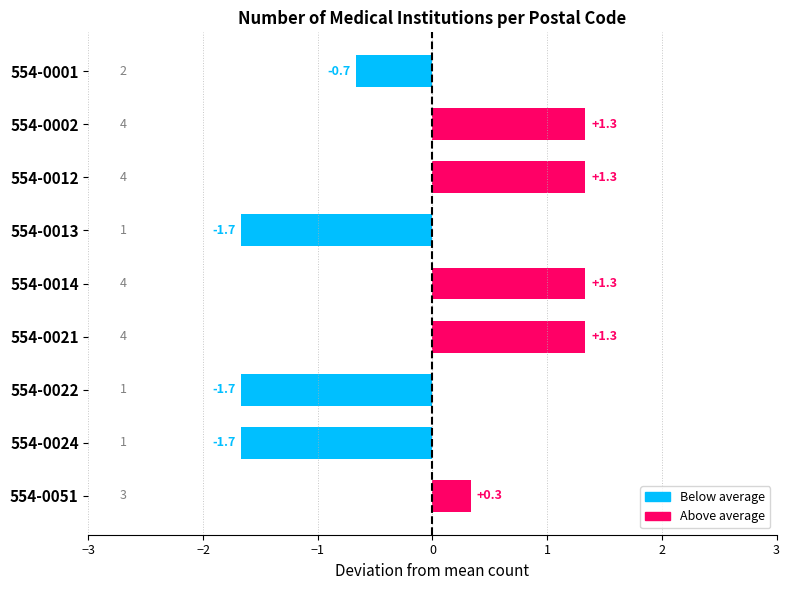

Read the value at 554-0002.

1.3